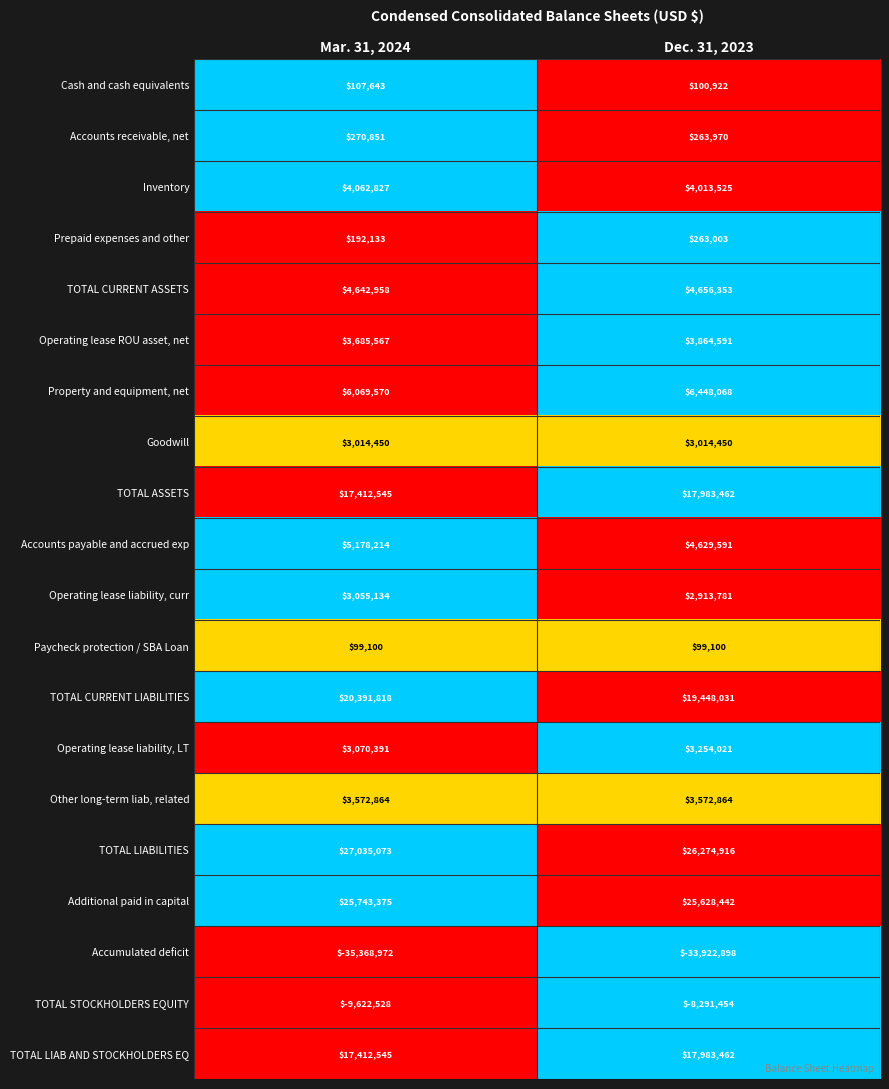

What is the total value across all series at Dec. 31, 2023?

102198200